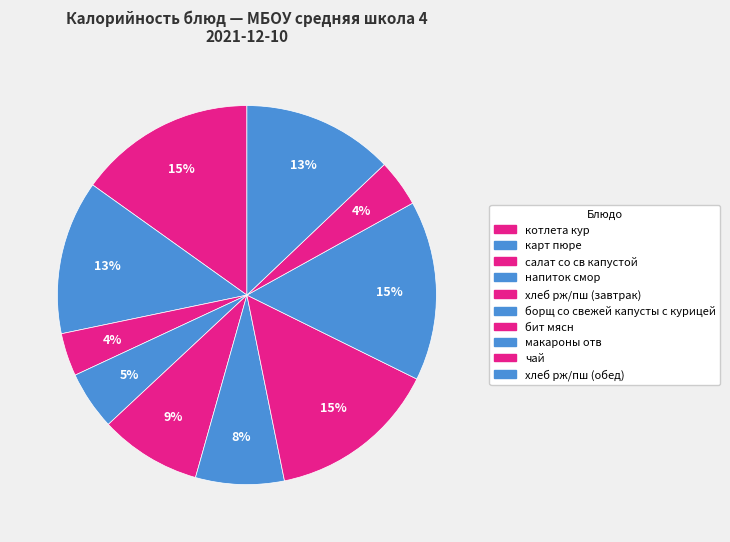

Count the number of slices in the pie.

10